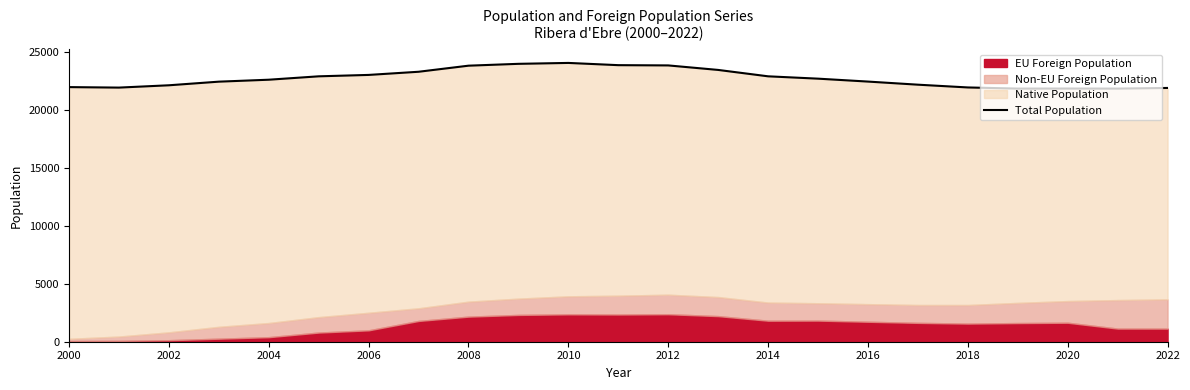

Between 2000 and 2012, which is larger?

2012